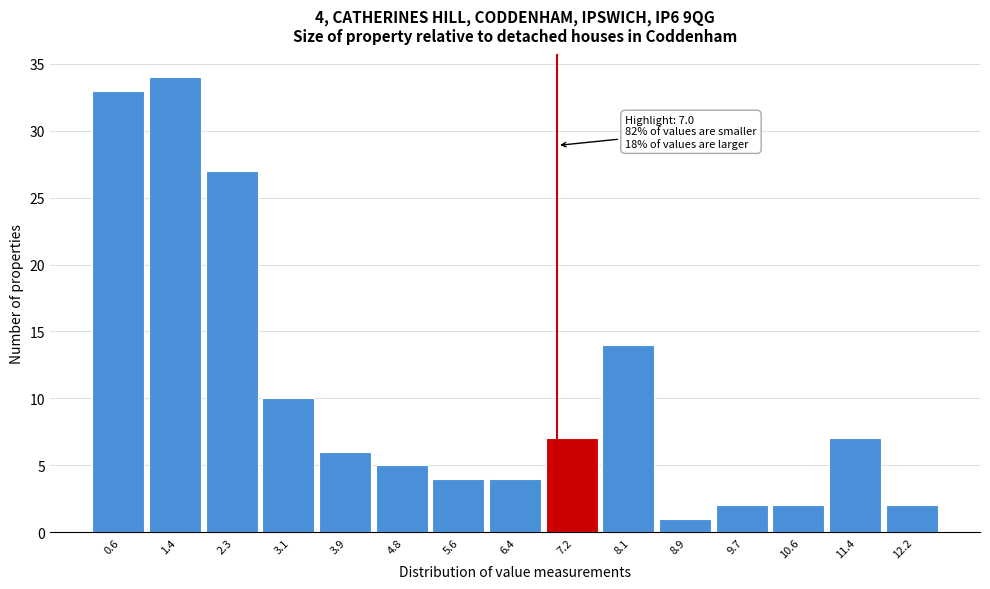

Over which range of the x-axis is the bar tallest?

1.0 to 1.9